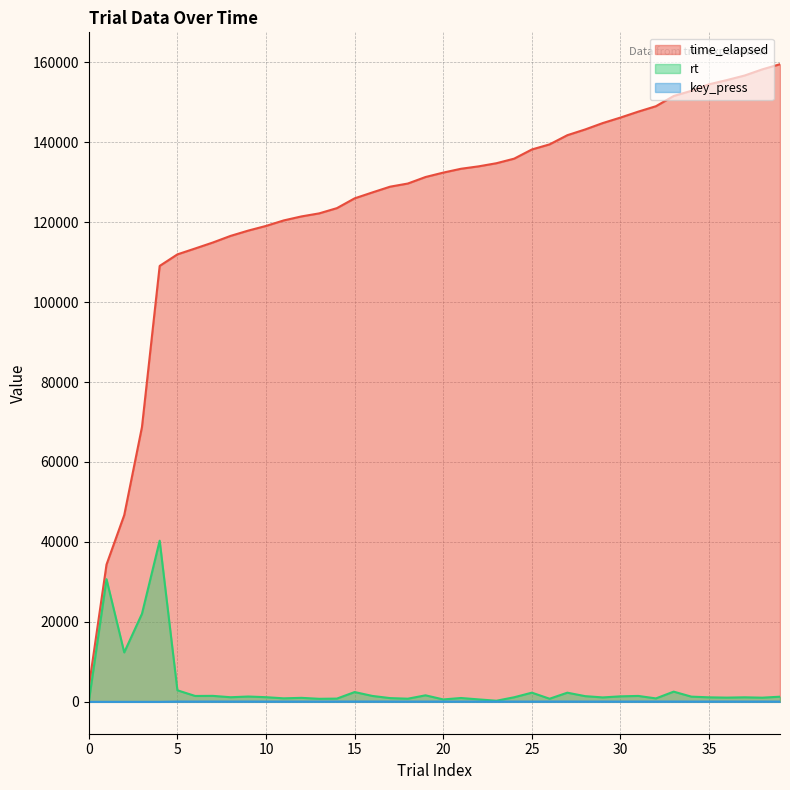

At which label does rt reach its peak?

4